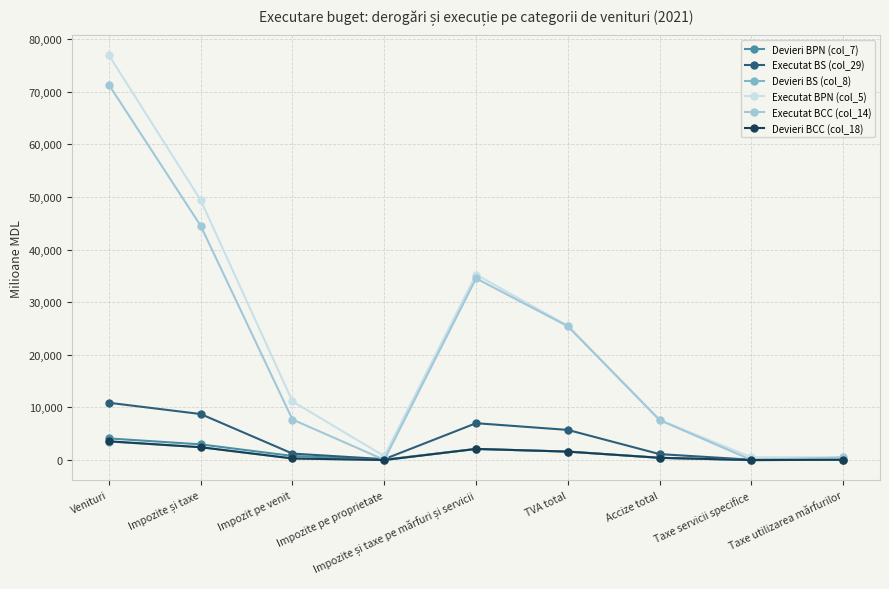

What is the sum of all Executat BCC (col_14) values?

191601.3